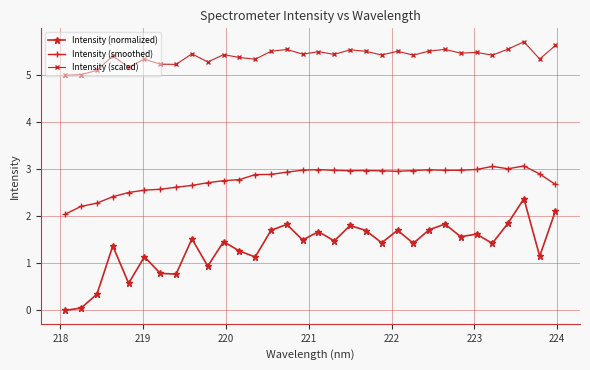

What is the average value of the Intensity (smoothed) series?

2.8